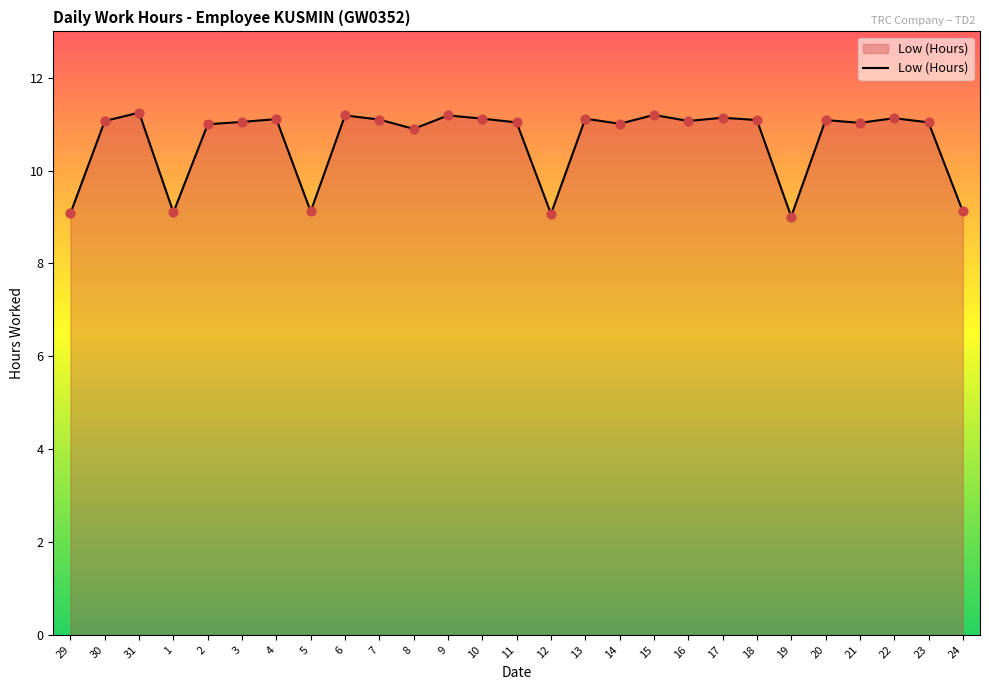

What is the ratio of the value at 5 to the value at 30?

0.8